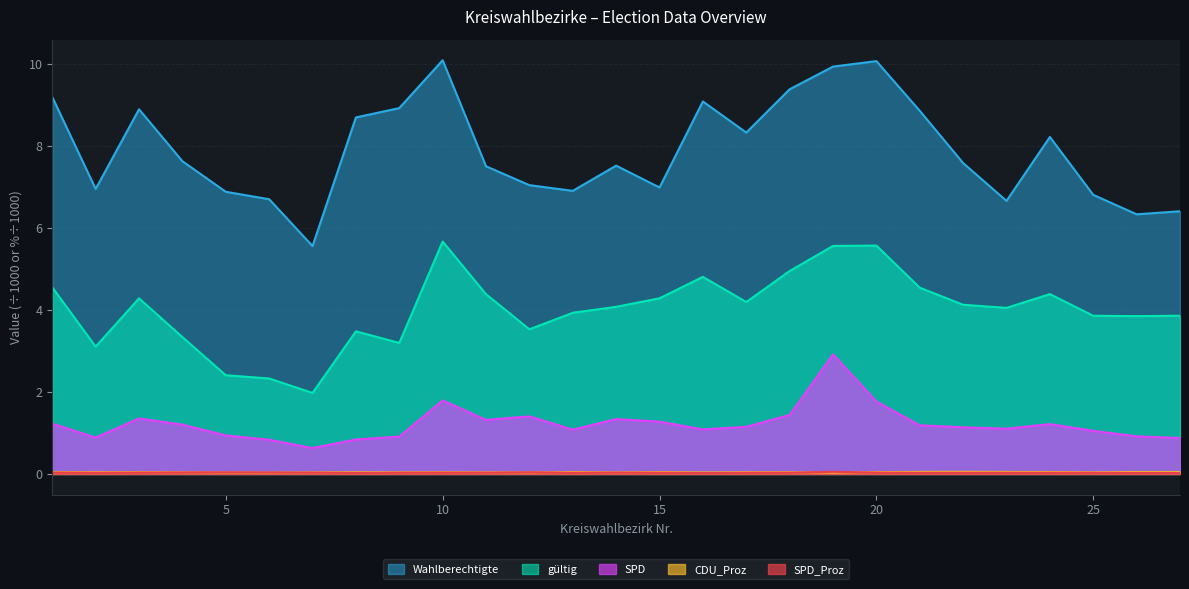

Read the SPD value at 10.

1.8